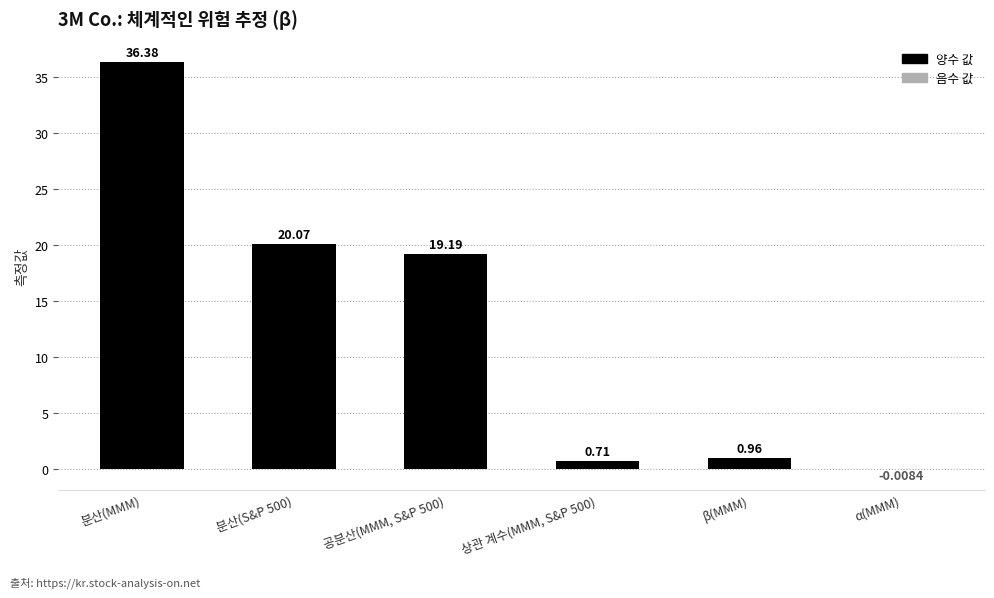

Does the chart contain any negative values?

Yes